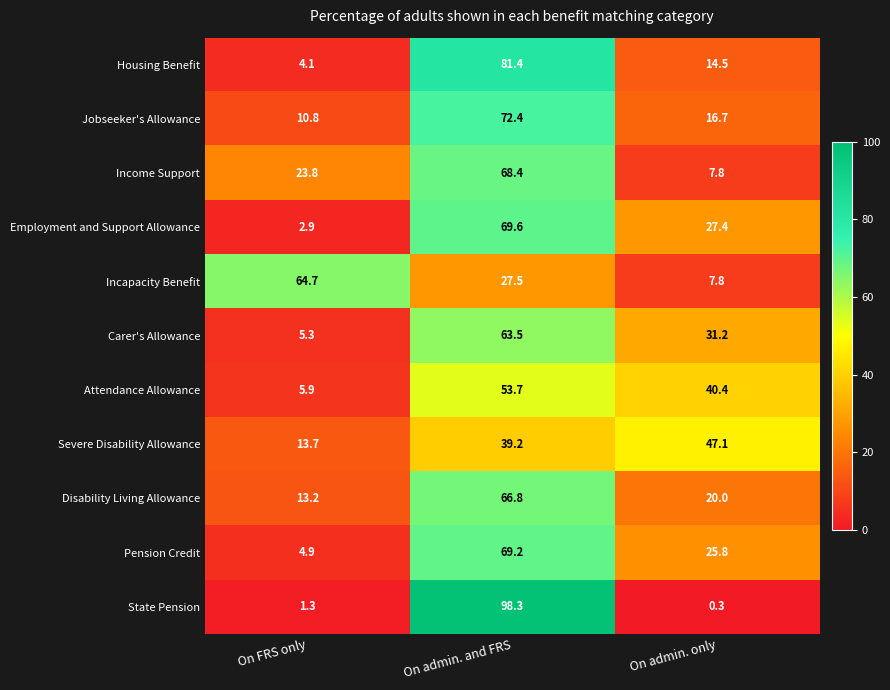

What value does the Incapacity Benefit series have at On admin. and FRS?

27.5